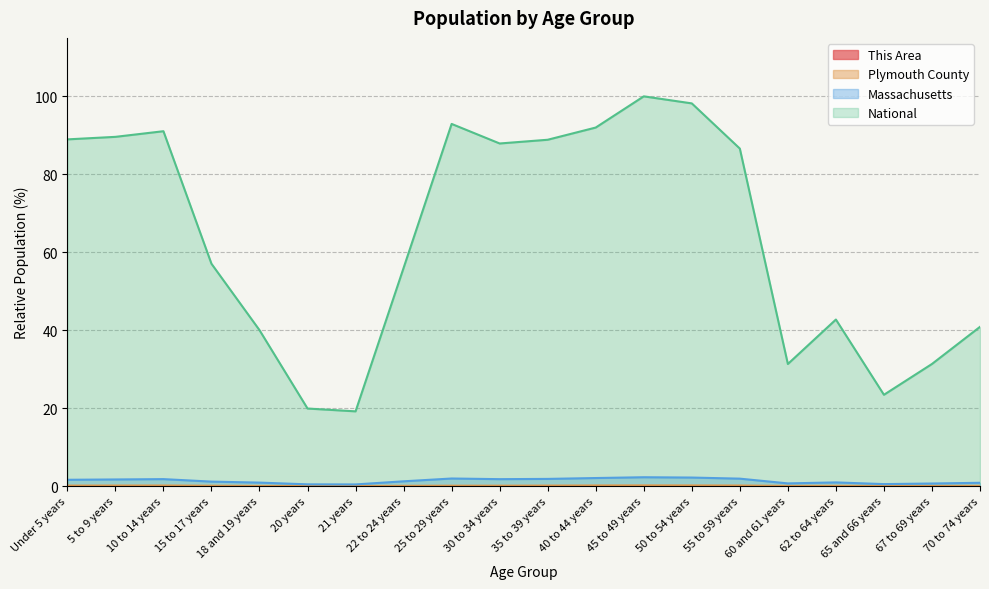

What are all the series names shown in the legend?

This Area, Plymouth County, Massachusetts, National